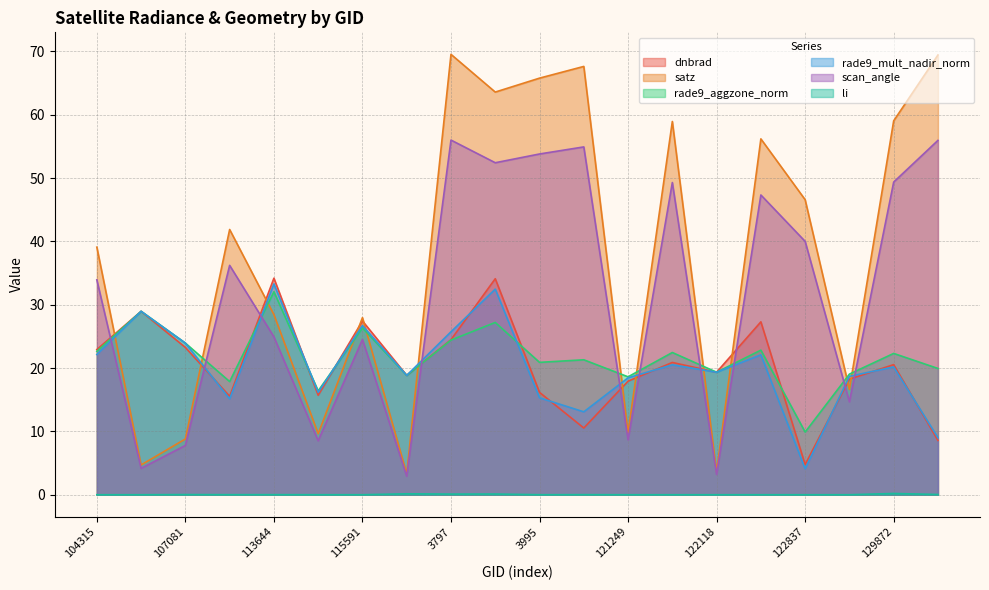

What is the total value across all series at 129872?

171.6